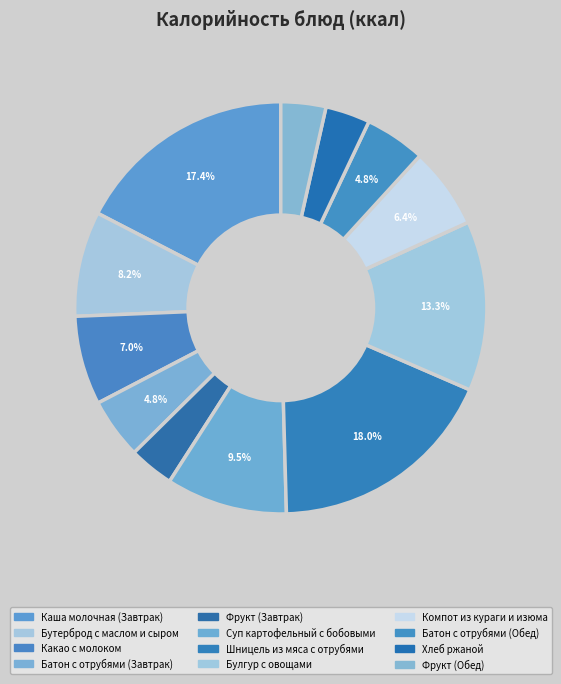

Approximately how many times larger is the value at Фрукт (Обед) compared to Хлеб ржаной?

1.0